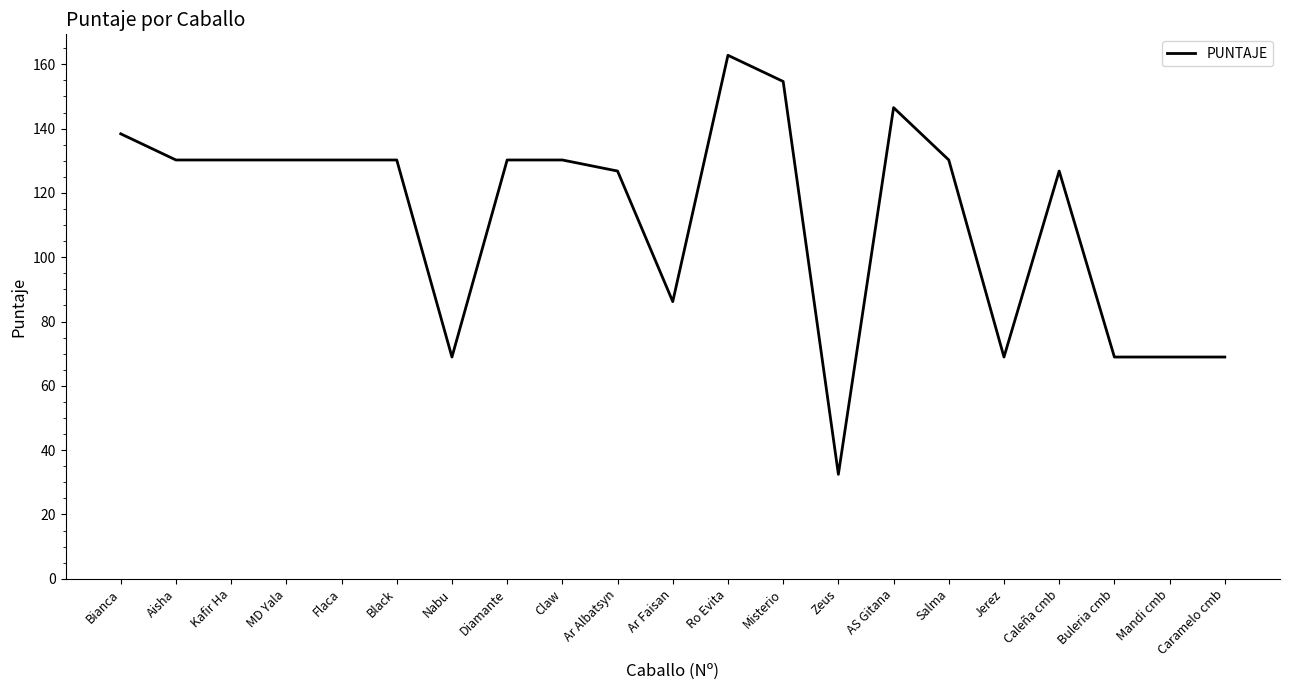

Reading right to left, transcribe all the data shown in this chart.

69.0	69.0	69.0	126.8	69.0	130.2	146.5	32.5	154.7	162.8	86.2	126.8	130.2	130.2	69.0	130.2	130.2	130.2	130.2	130.2	138.4